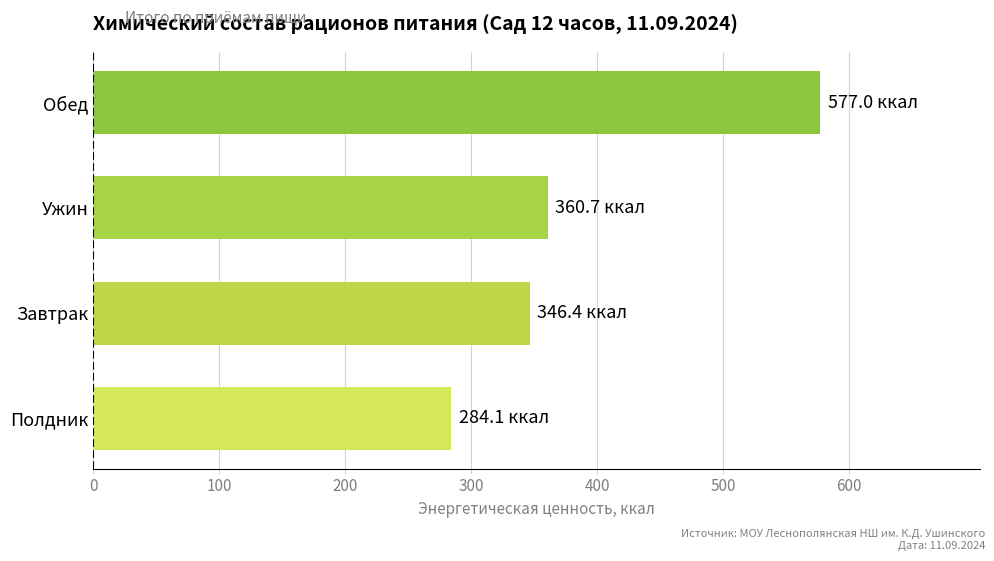

Reading bottom to top, list all the values displayed in this chart.

Полдник=284.1	Завтрак=346.4	Ужин=360.7	Обед=577.0